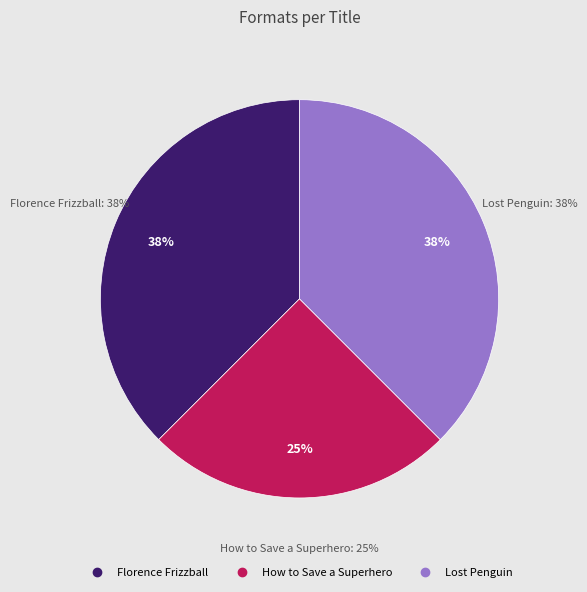

Rank the categories by value from lowest to highest.

How to Save a Superhero, Florence Frizzball, Lost Penguin